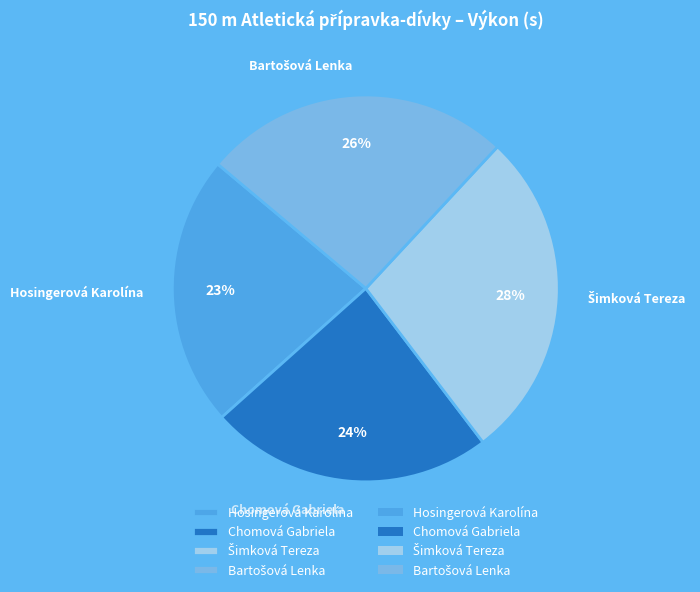

Is it true that Chomová Gabriela is 38% of the pie?

False